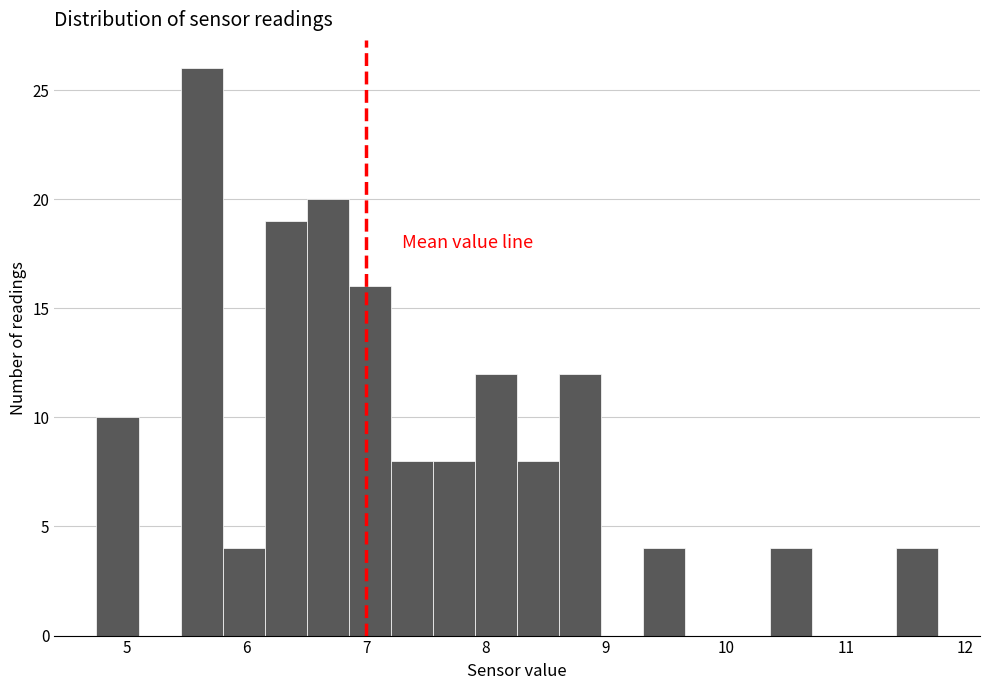

Around what value on the x-axis is the tallest bar? Give the approximate position of its centre, as read against the axis.

5.6